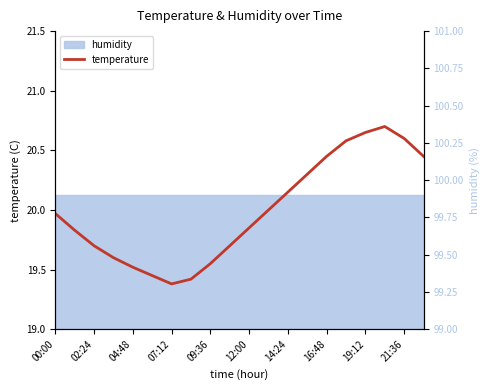

How many interior local peaks (higher than both neighbors) does the data have?

1